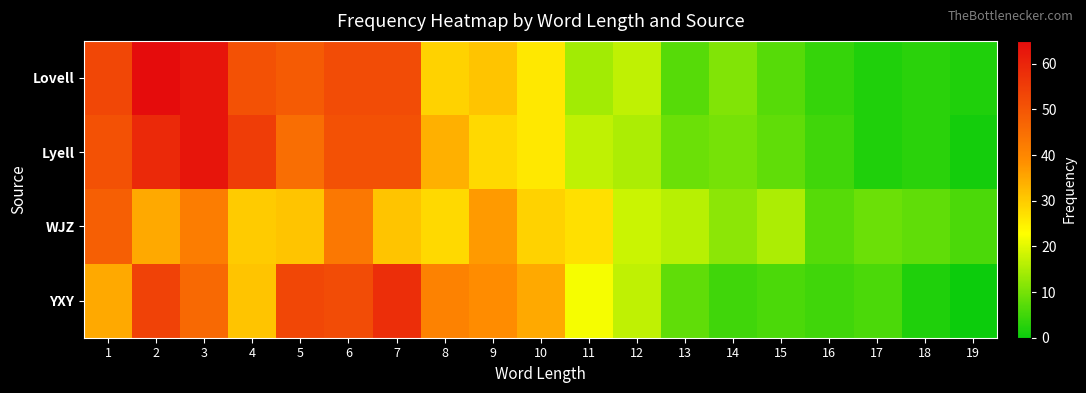

Which label corresponds to the largest value in the chart?

2